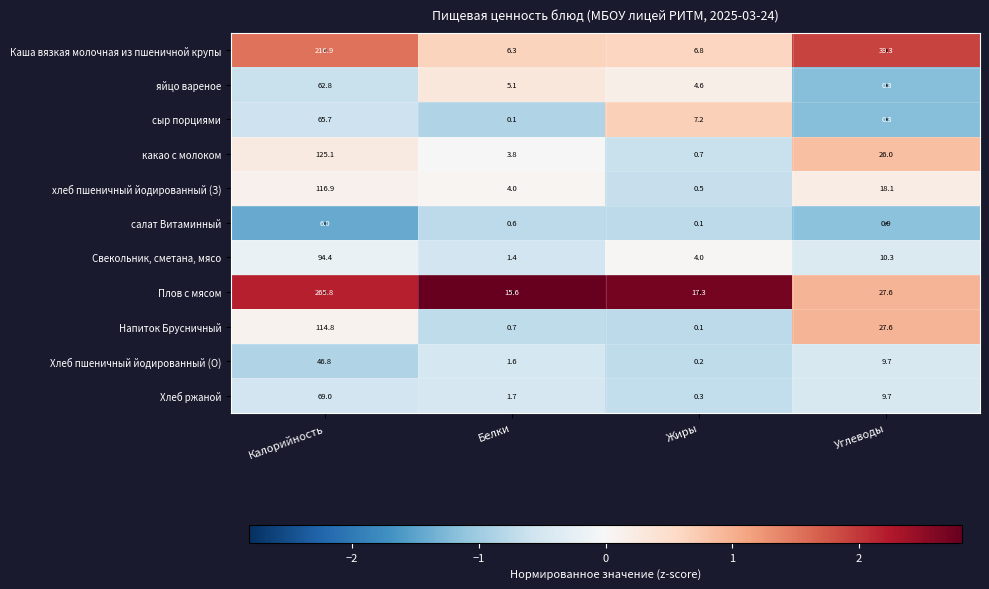

Which series has the largest total across all categories?

Плов с мясом